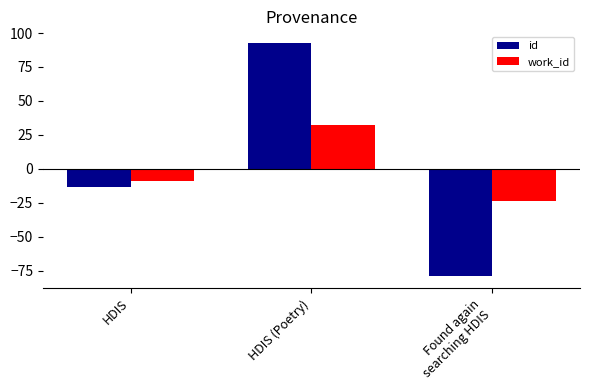

What is the total value across all series at HDIS (Poetry)?

125.0